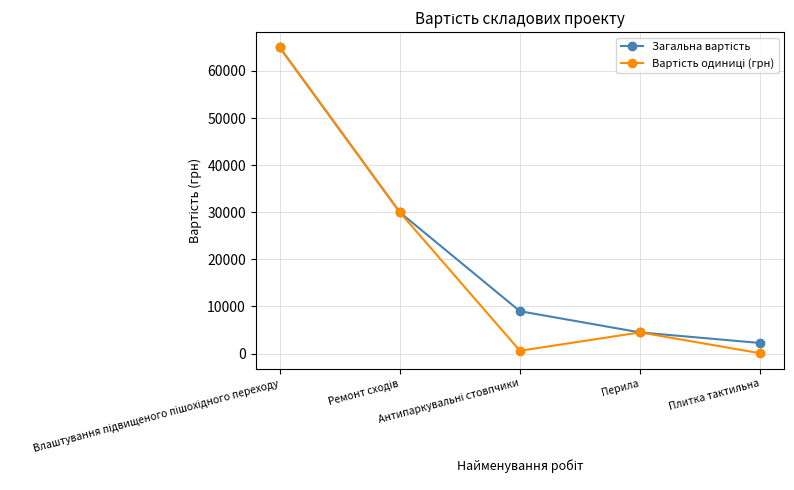

How many lines are shown in the chart?

2